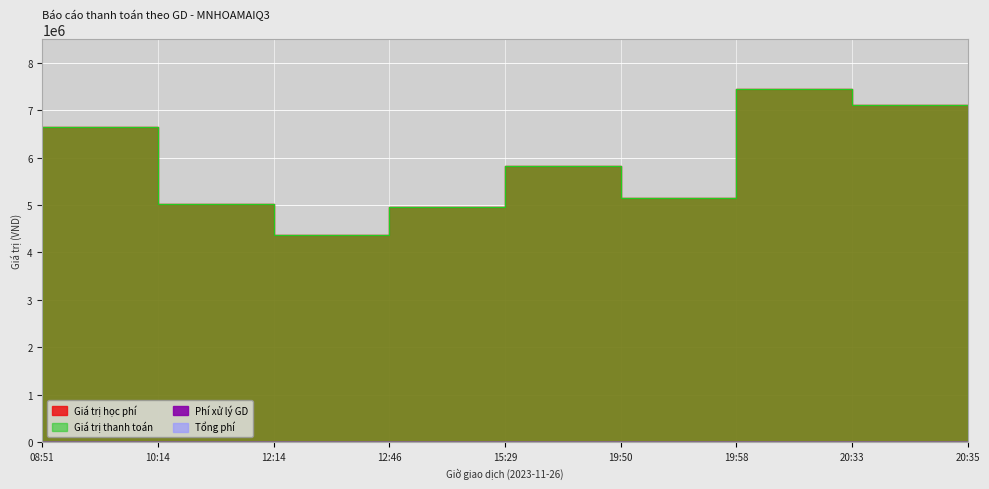

At how many categories does at least one series exceed 7243716?

1